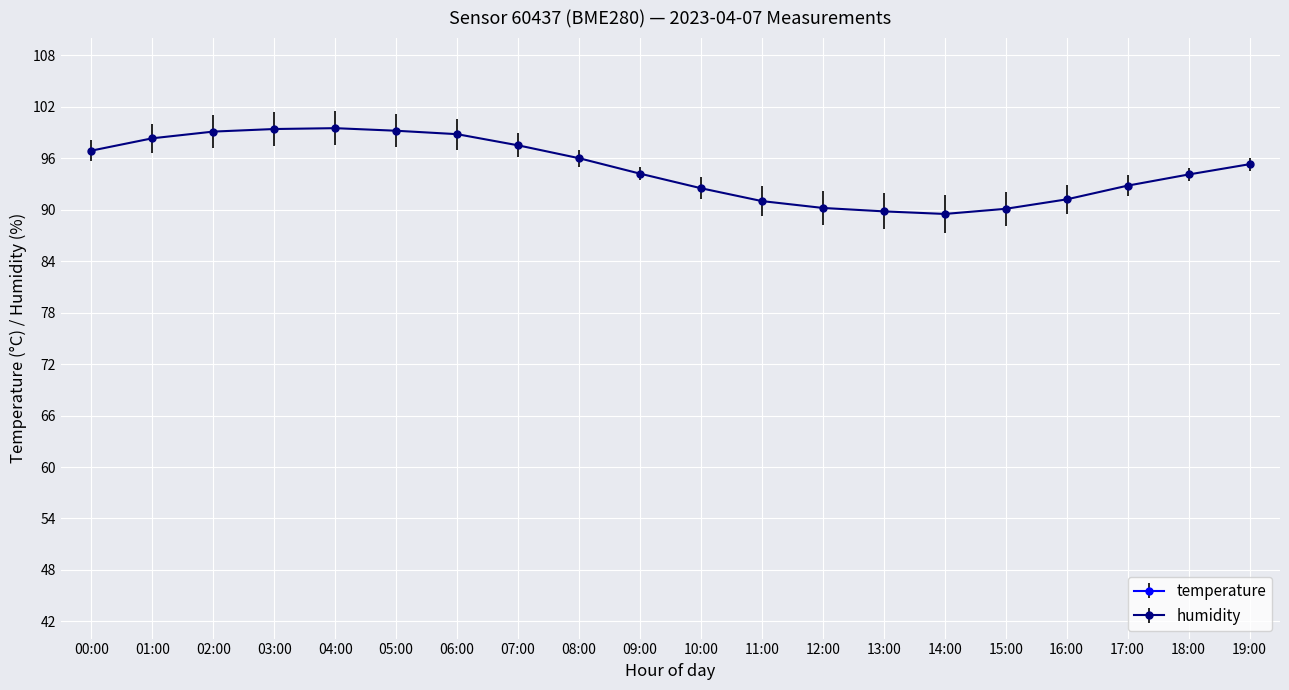

How many categories are shown in the chart?

20